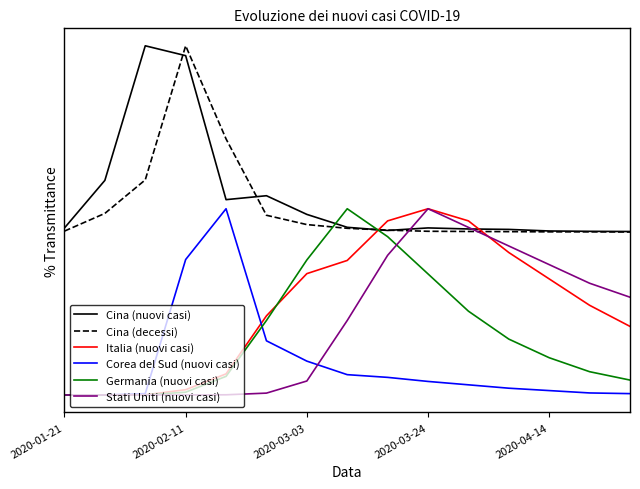

True or false: Corea del Sud (nuovi casi) has more than 1 interior local peaks.

False